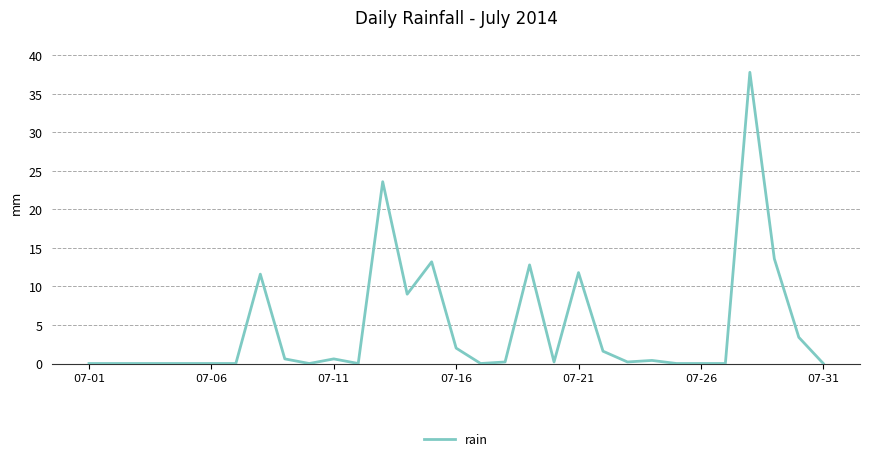

What is the difference between the maximum and minimum values?

37.8